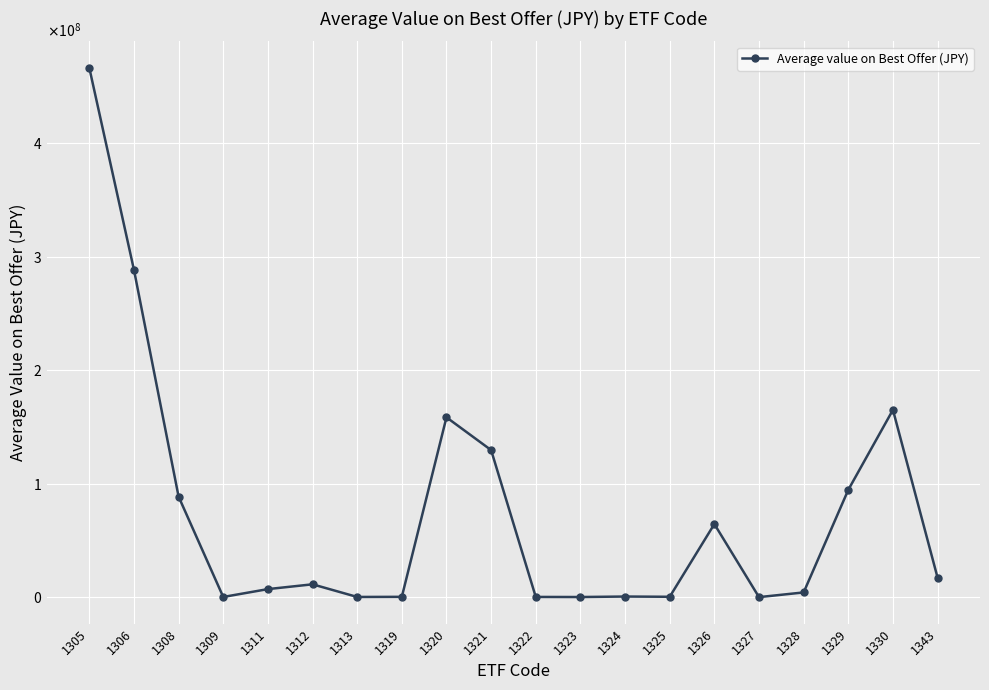

How many points are higher than both their immediate neighbors (excluding endpoints)?

5